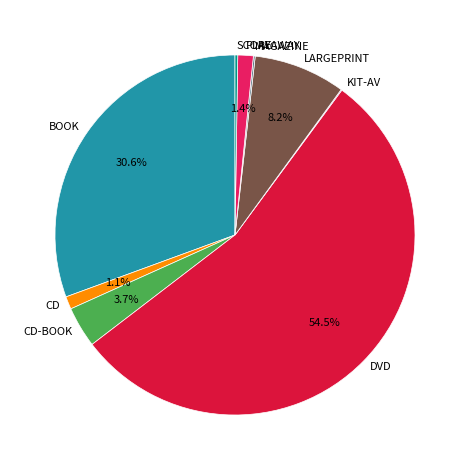

Combined, what portion of the pie is PLAYAWAY and DVD?

55.9%